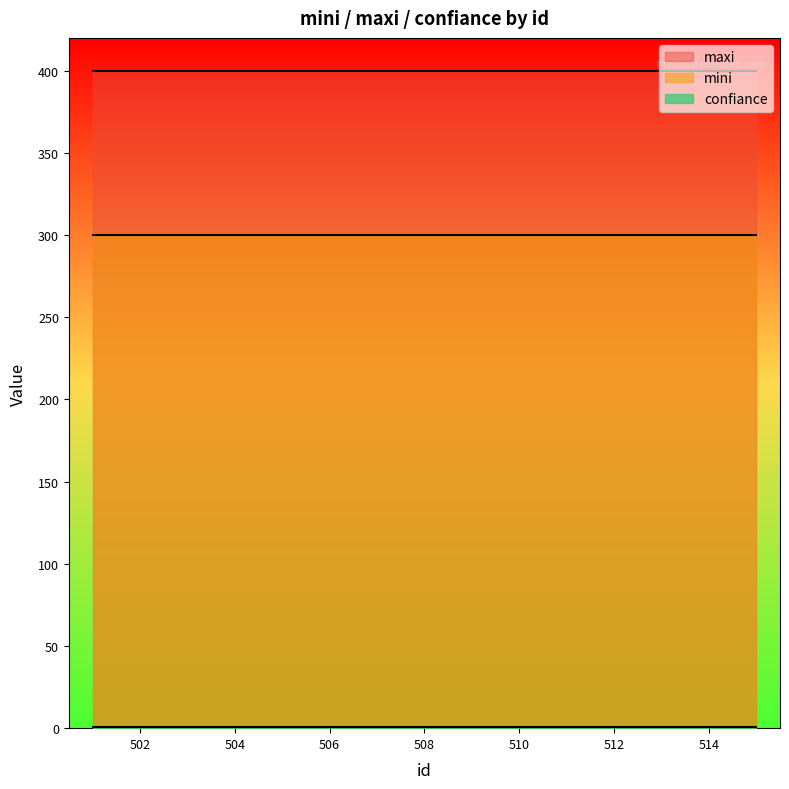

List the series in order of their overall mean, highest first.

maxi, mini, confiance